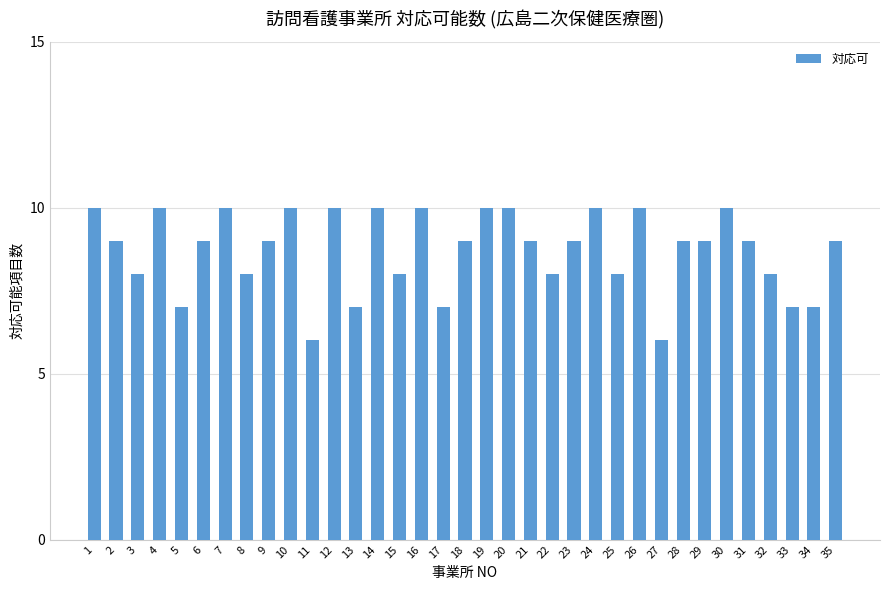

Are the bars grouped side by side (vs. stacked)?

No